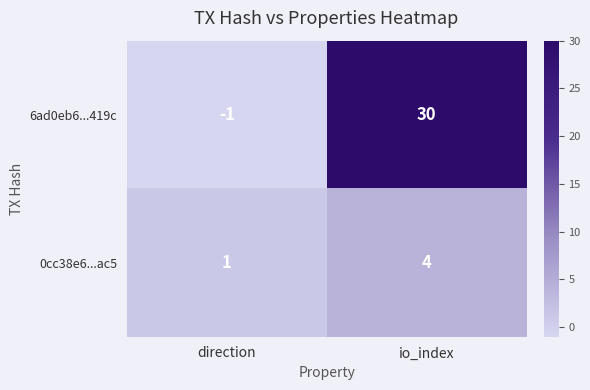

What is the difference between the maximum and minimum values in the 6ad0eb6...419c series?

31